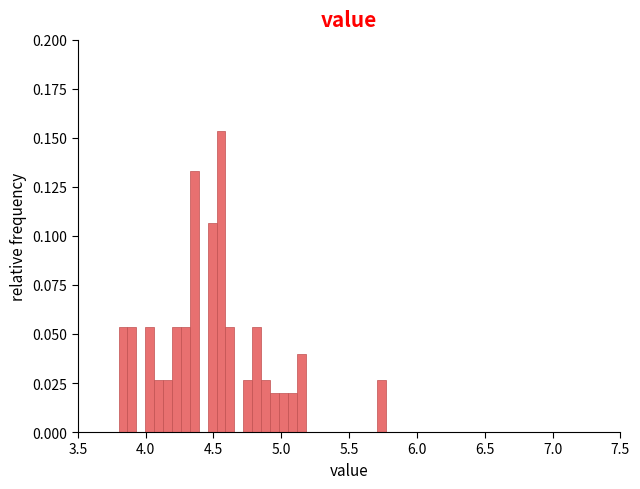

Around what value on the x-axis is the tallest bar? Give the approximate position of its centre, as read against the axis.

4.55